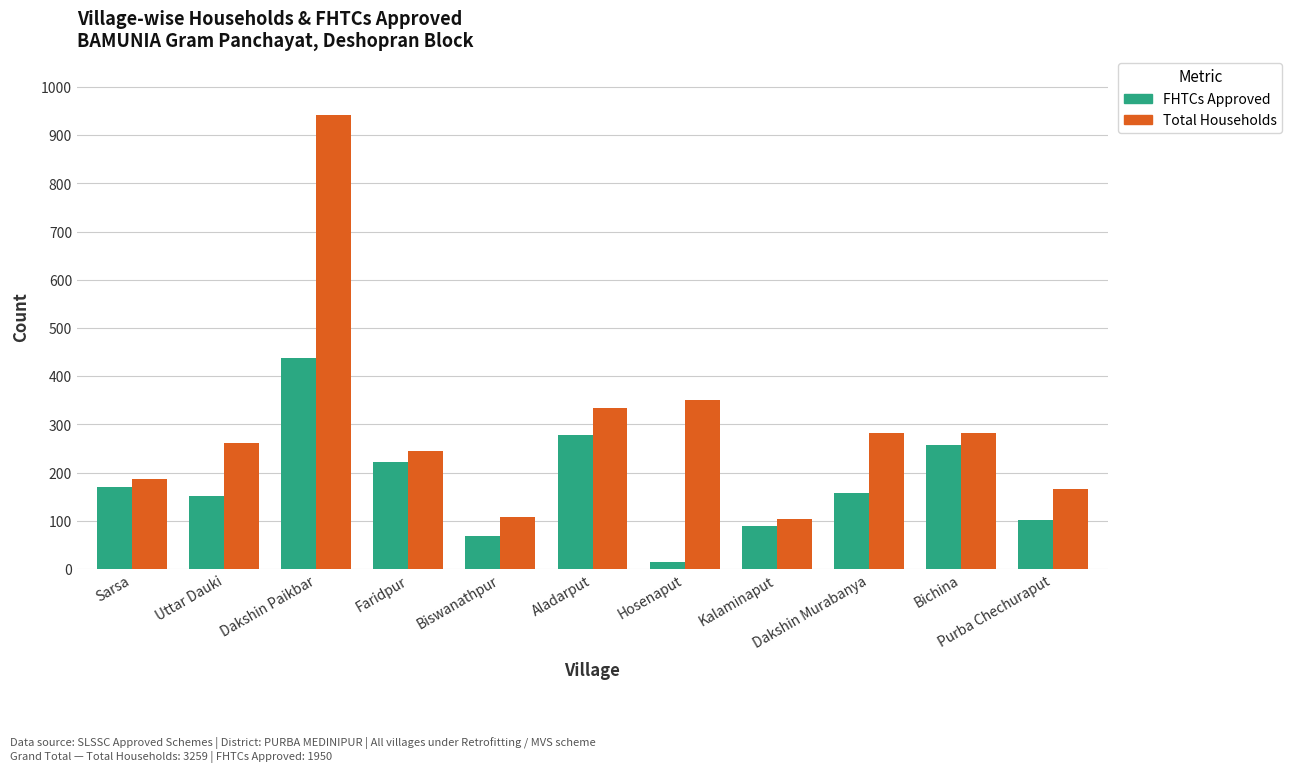

The FHTCs Approved series shows 91 at Faridpur. True or false?

False